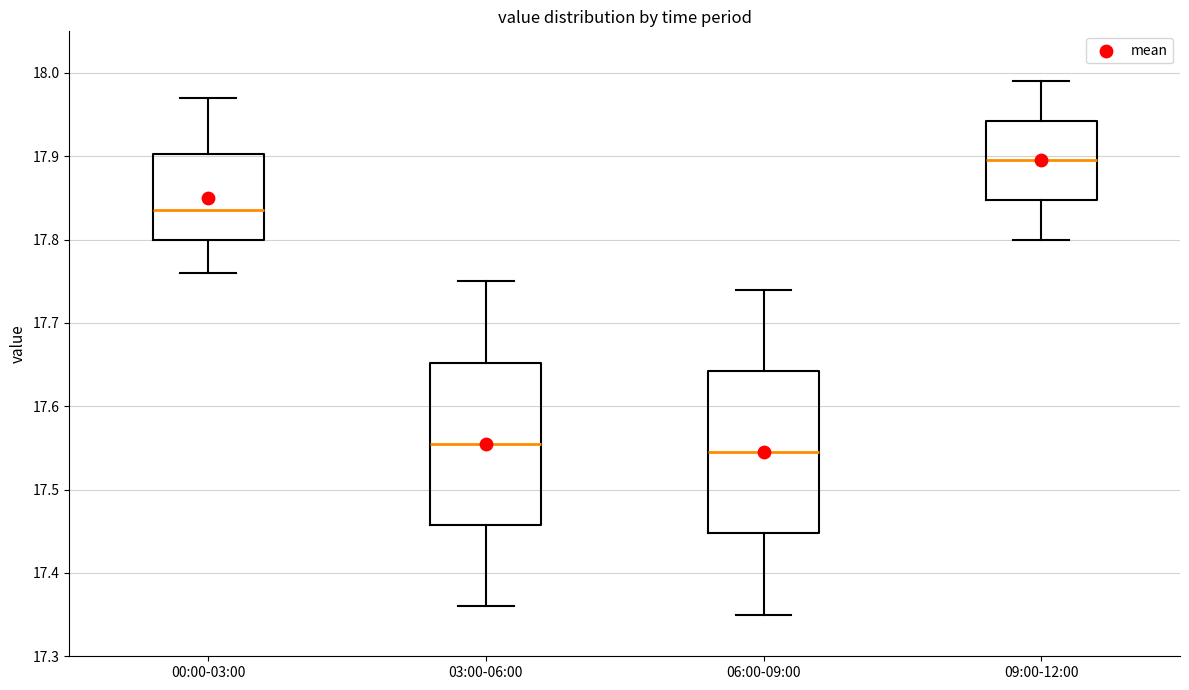

Which box's median line is the highest?

09:00-12:00